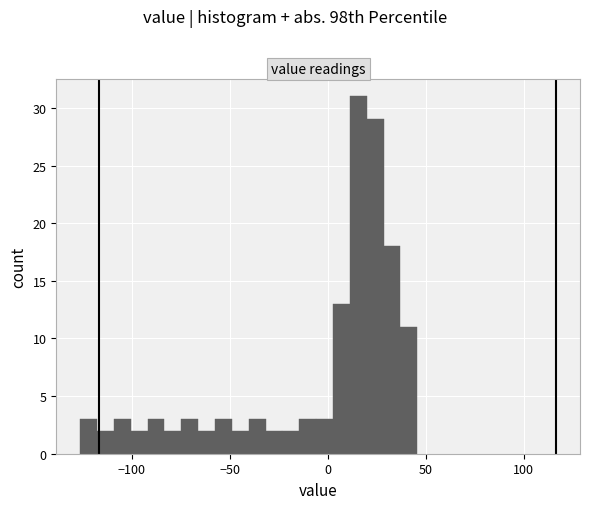

Read against the x-axis, roughly where is the centre of the tallest bar?

15